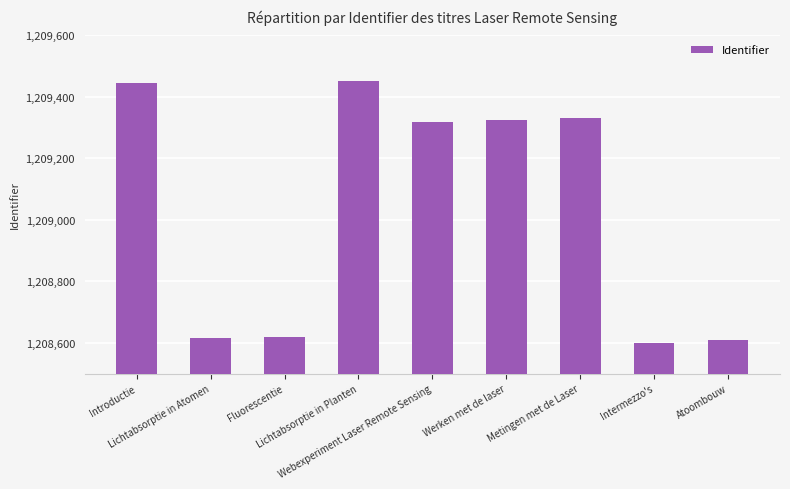

The value at Lichtabsorptie in Atomen is 1961021. True or false?

False